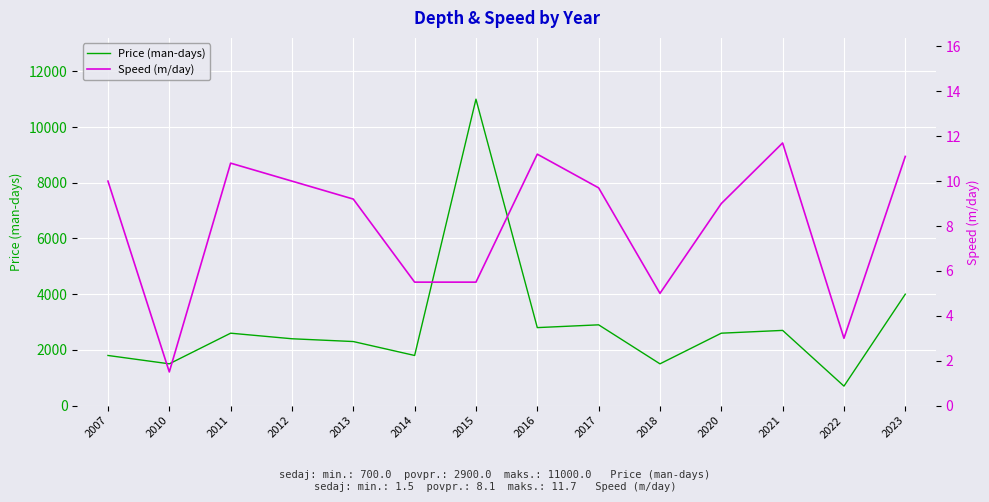

At which label does Speed (m/day) first exceed 9?

2007